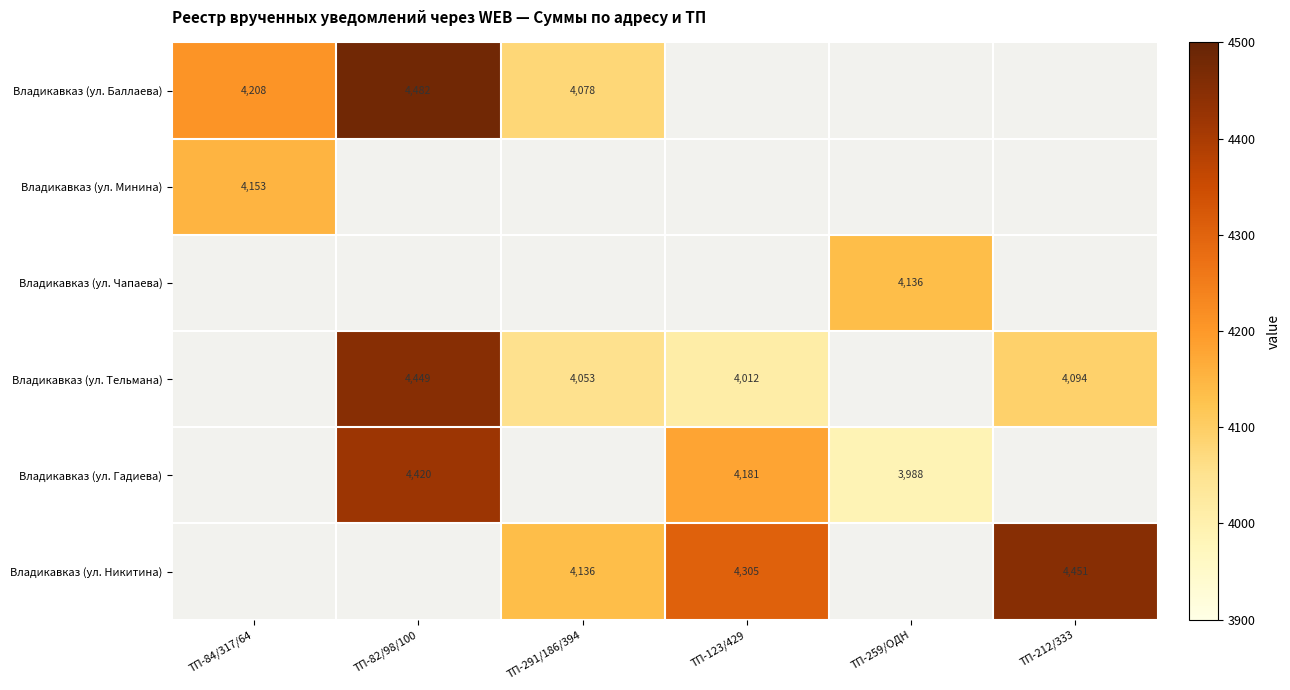

At how many categories does at least one series exceed 4058?

6